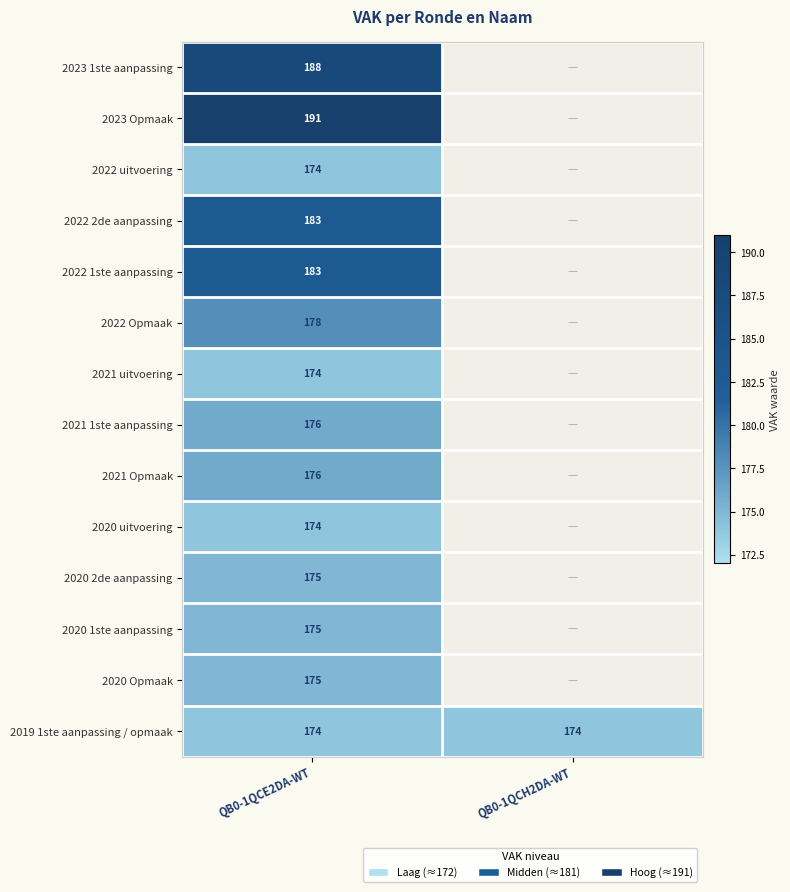

What is the total value across all series at QB0-1QCE2DA-WT?

2496